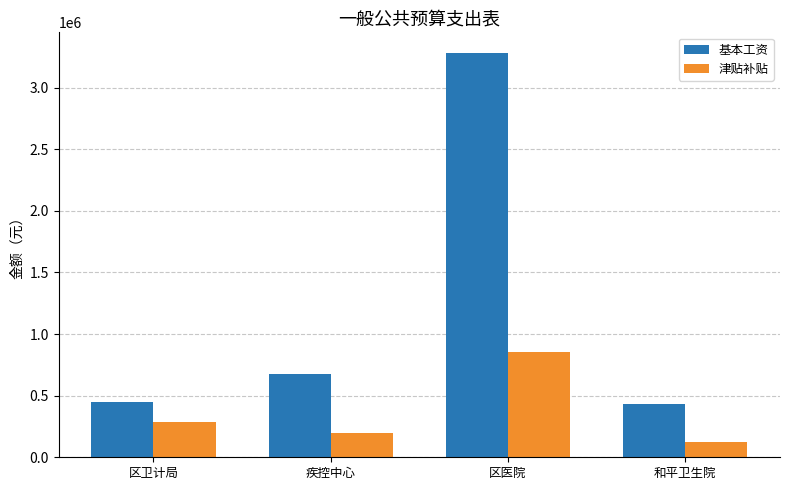

Does the chart contain any negative values?

No